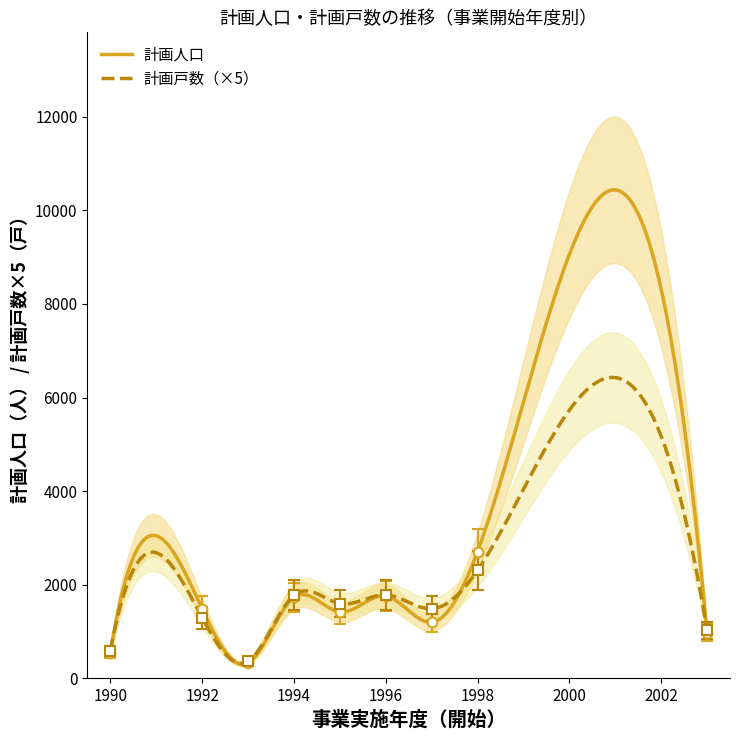

True or false: 計画人口 and 計画戸数 cross at least once.

True